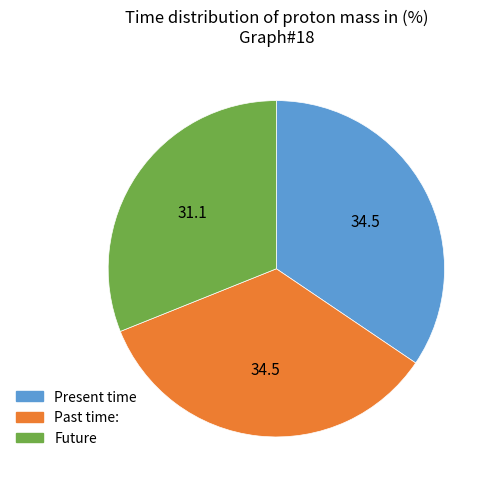

Which has a higher value, Future or Present time?

Present time